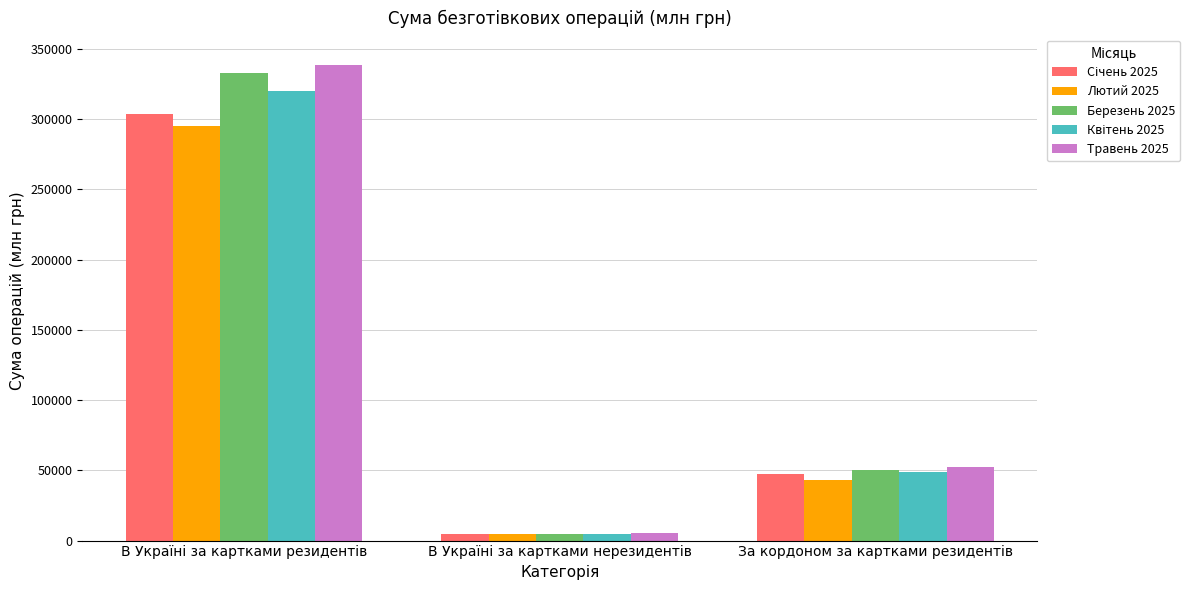

What is the maximum value shown in the chart?

338819.7